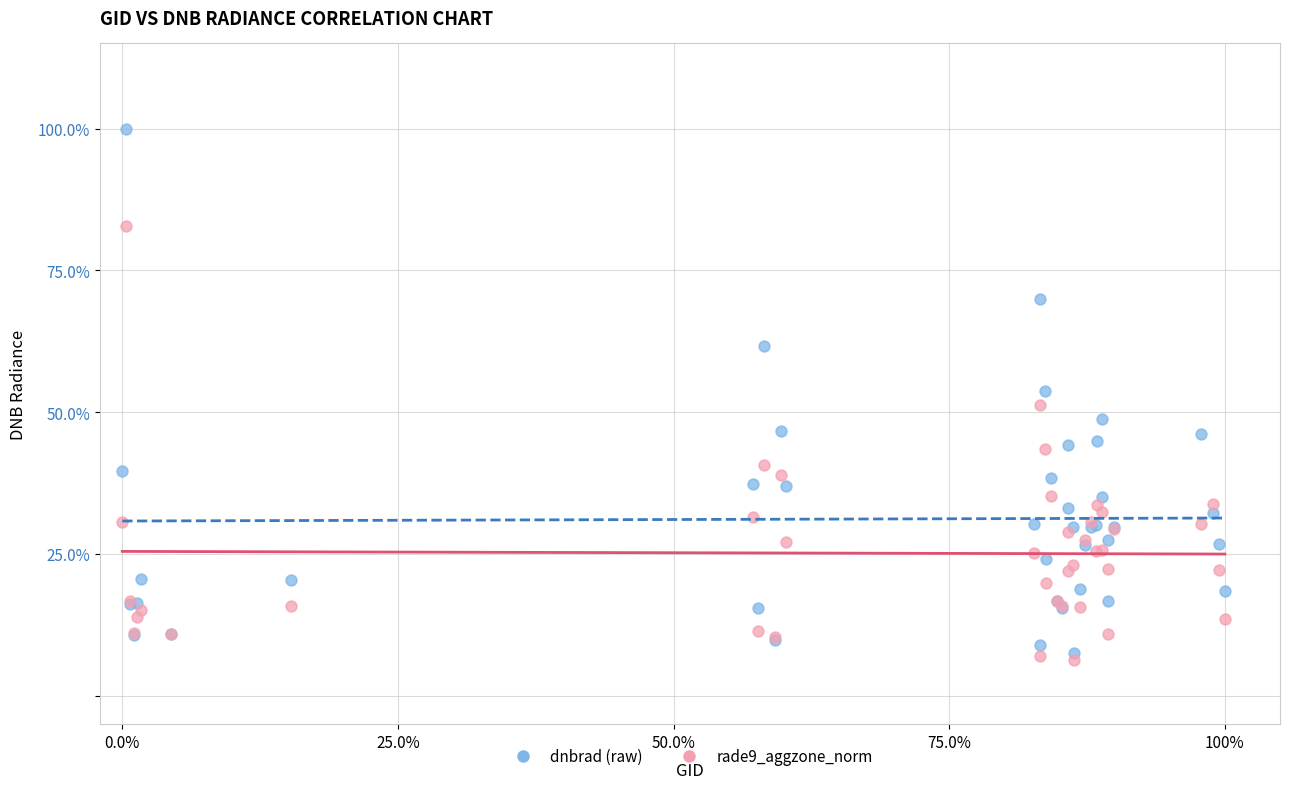

Which series has the widest spread of Y values?

dnbrad (raw)